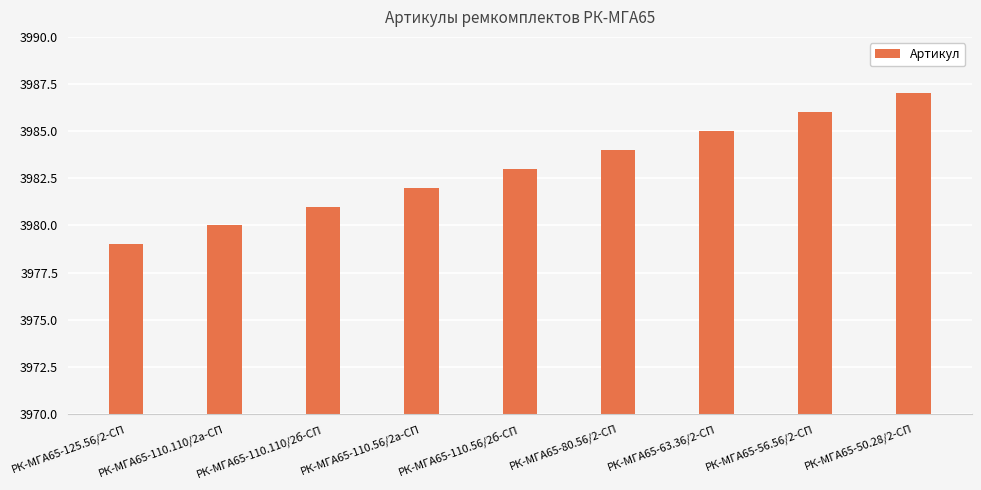

How many values are below 3983?

4